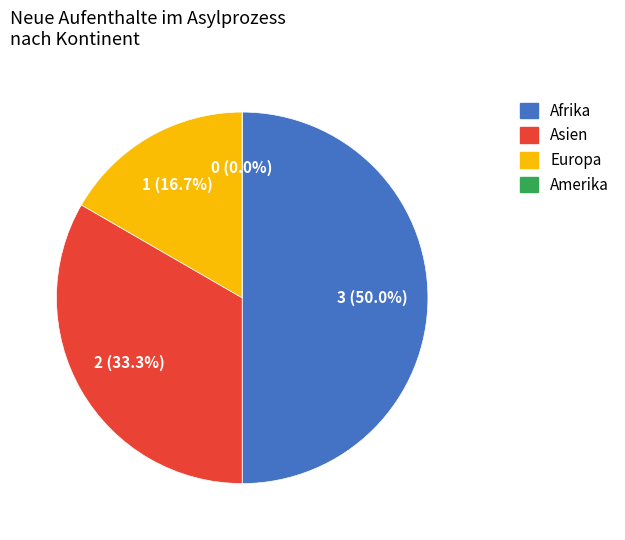

The Afrika slice represents 59% of the pie. True or false?

False